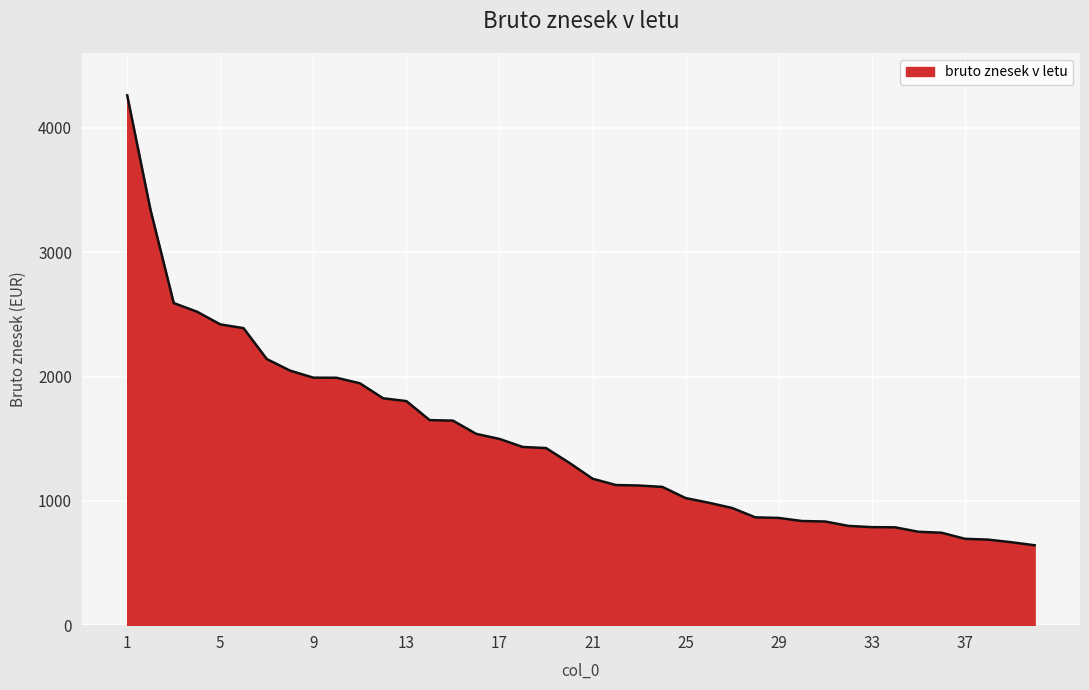

What is the minimum value shown in the chart?

642.7